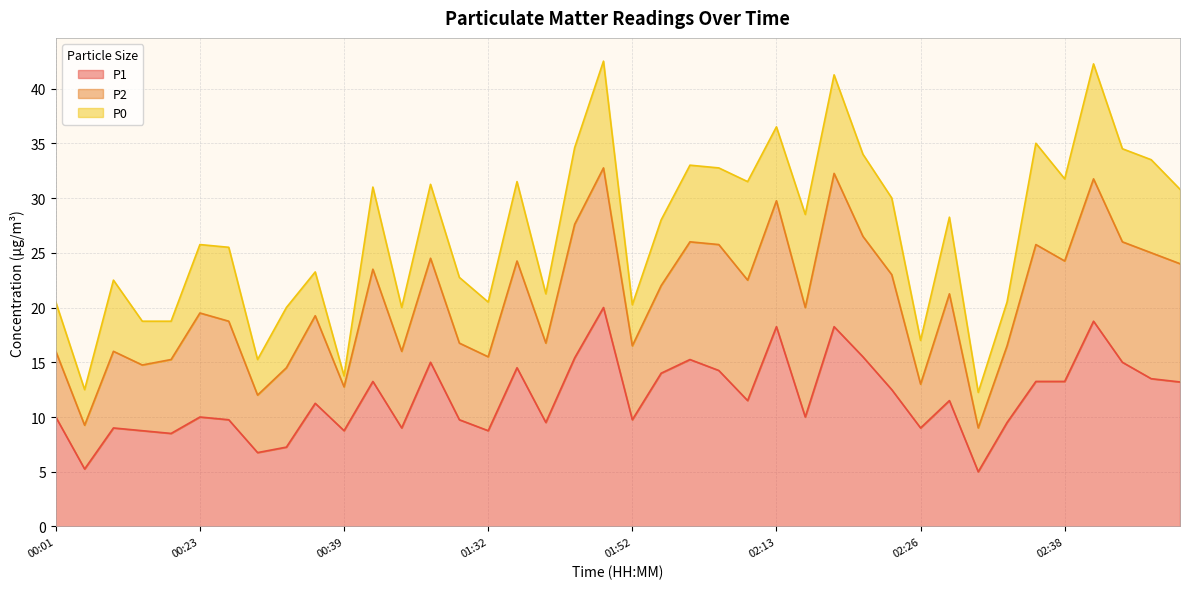

The value of P1 at 00:09 is 9.0. True or false?

True